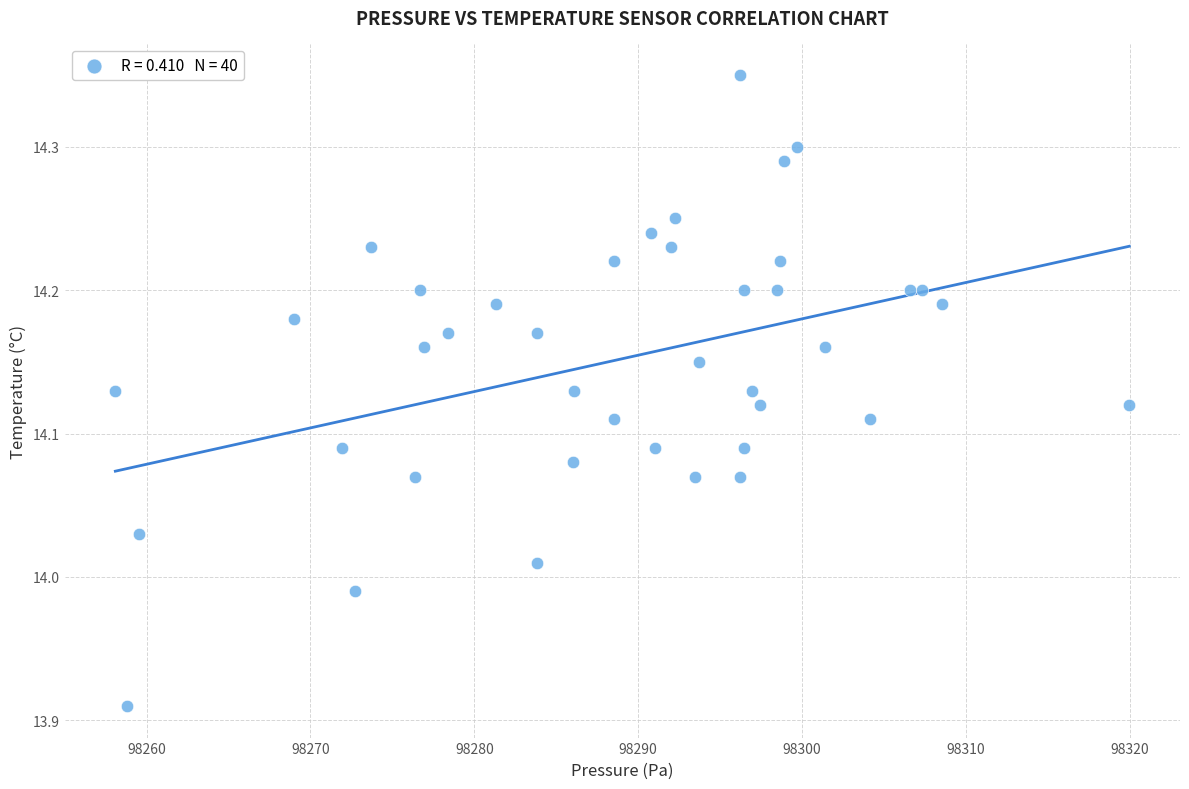

What is the range of Y values (max minus min)?

0.4